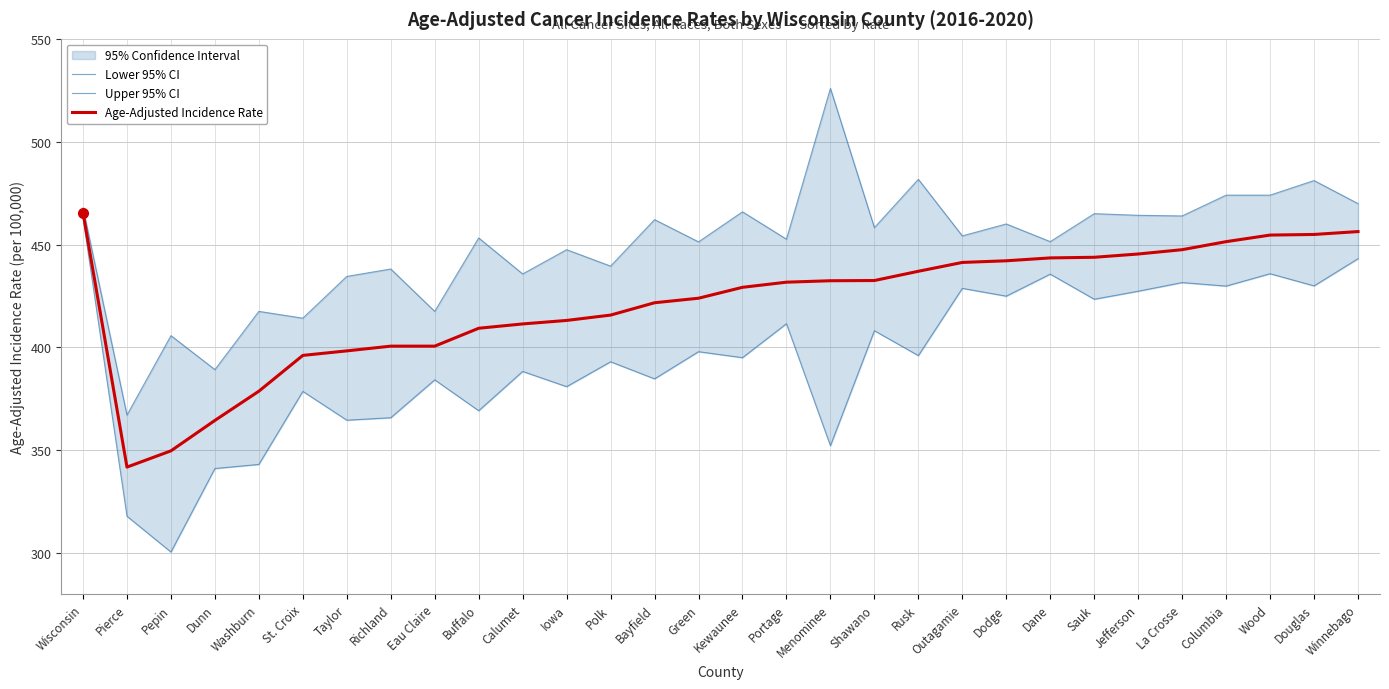

Where is Age-Adjusted Incidence Rate nearest to the value 403?

Richland